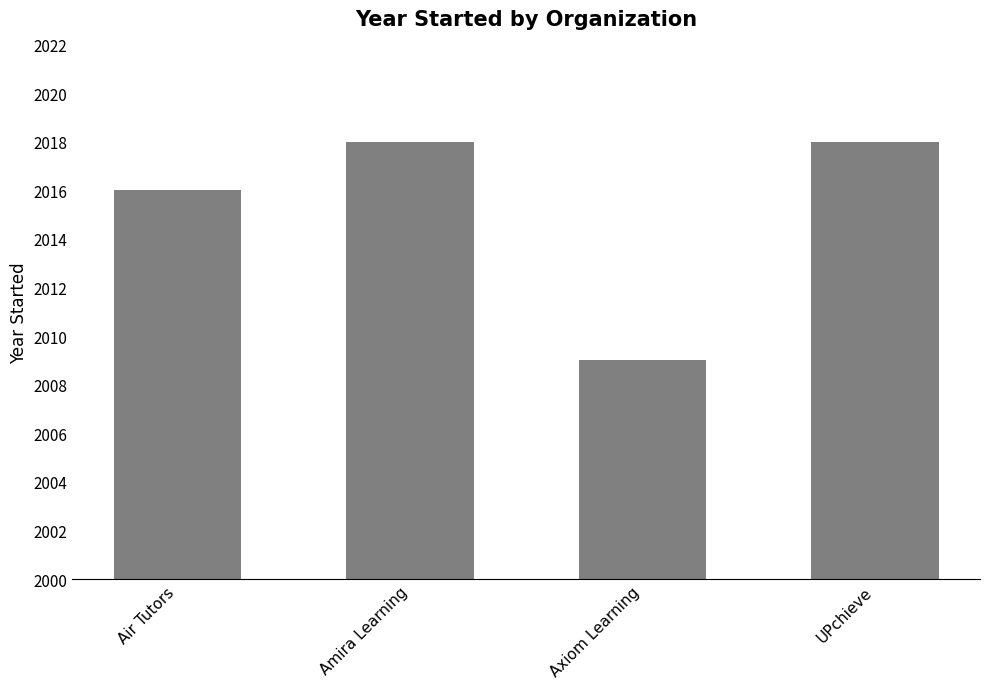

Does the chart contain any negative values?

No